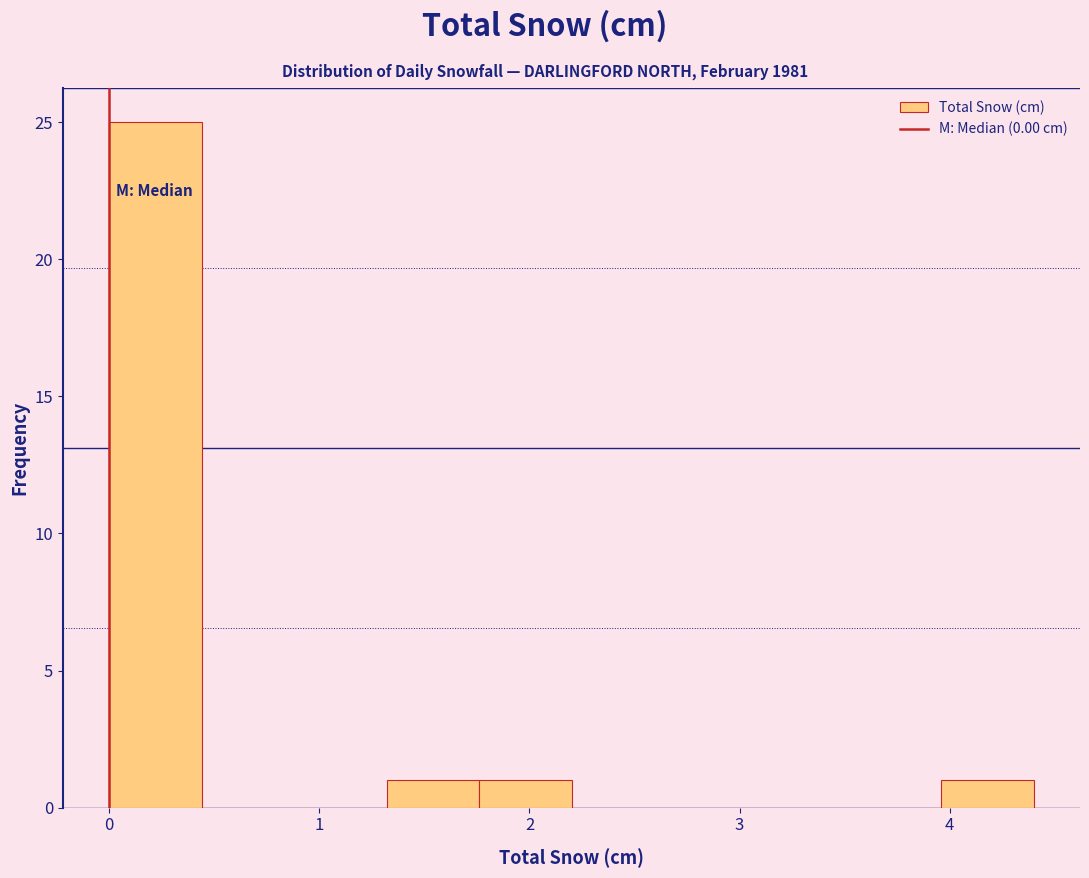

Reading left to right, transcribe this chart: for each bar, give the range it covers on the x-axis and its height. Neither the bar edges nor the heights are printed on the chart, so give them approximately, as read against the axes.

0.00 to 0.44: 25
0.44 to 0.88: 0
0.88 to 1.32: 0
1.32 to 1.76: 1
1.76 to 2.20: 1
2.20 to 2.64: 0
2.64 to 3.08: 0
3.08 to 3.52: 0
3.52 to 3.96: 0
3.96 to 4.40: 1